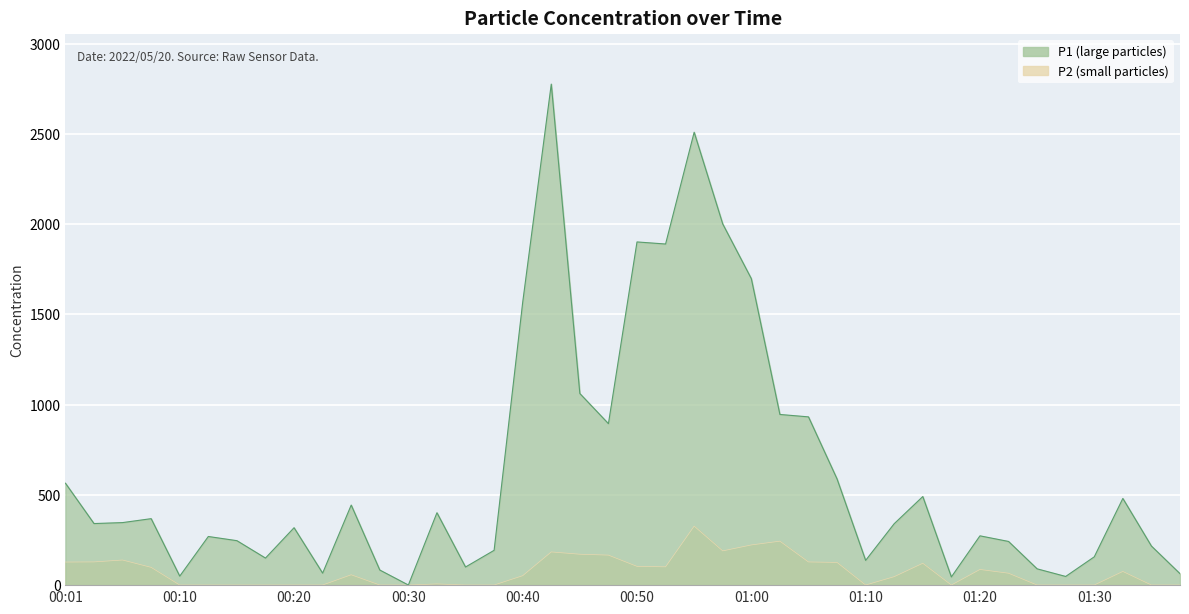

Reading left to right, list all the values displayed in this chart.

P1: 564.9	341.3	346.6	368.4	49.9	269.6	246.4	150.0	318.2	66.5	443.7	83.7	0.6	401.2	100.4	192.9	1566.9	2776.4	1061.8	894.8	1901.8	1890.3	2509.8	2001.3	1698.5	945.8	932.4	588.3	137.2	340.5	490.9	45.4	273.2	242.1	90.3	48.1	156.9	480.4	216.6	63.5
P2: 127.9	128.7	139.2	98.5	0.6	0.6	0.6	0.6	0.6	0.6	57.5	0.6	0.6	6.7	0.6	0.6	52.3	184.1	171.3	166.4	104.1	101.5	327.0	189.8	222.7	243.7	128.5	125.9	0.6	47.0	121.2	0.6	86.9	66.1	0.6	0.6	0.6	75.9	0.6	0.6